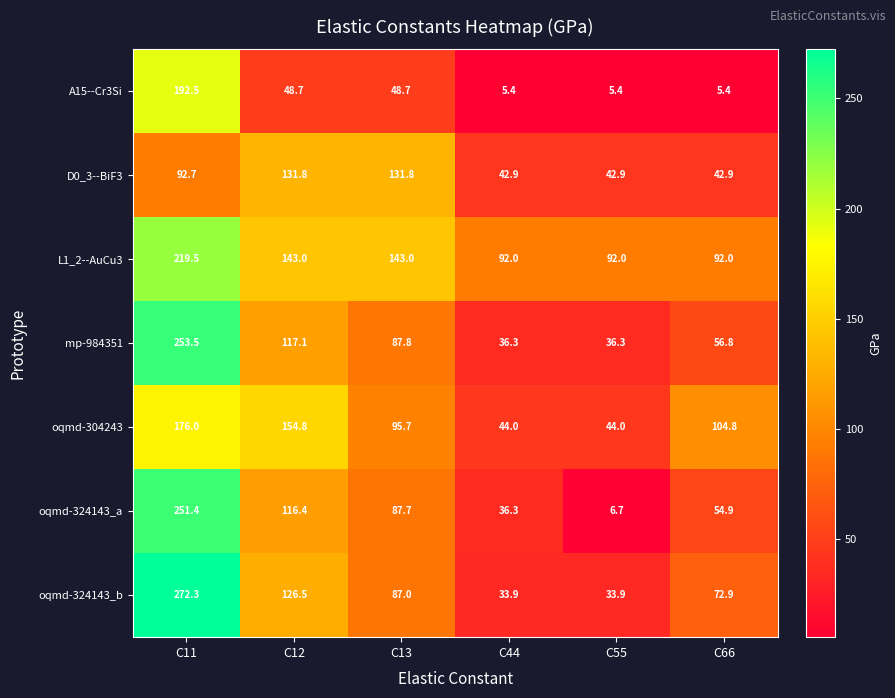

Where is D0_3--BiF3 nearest to the value 87?

C11